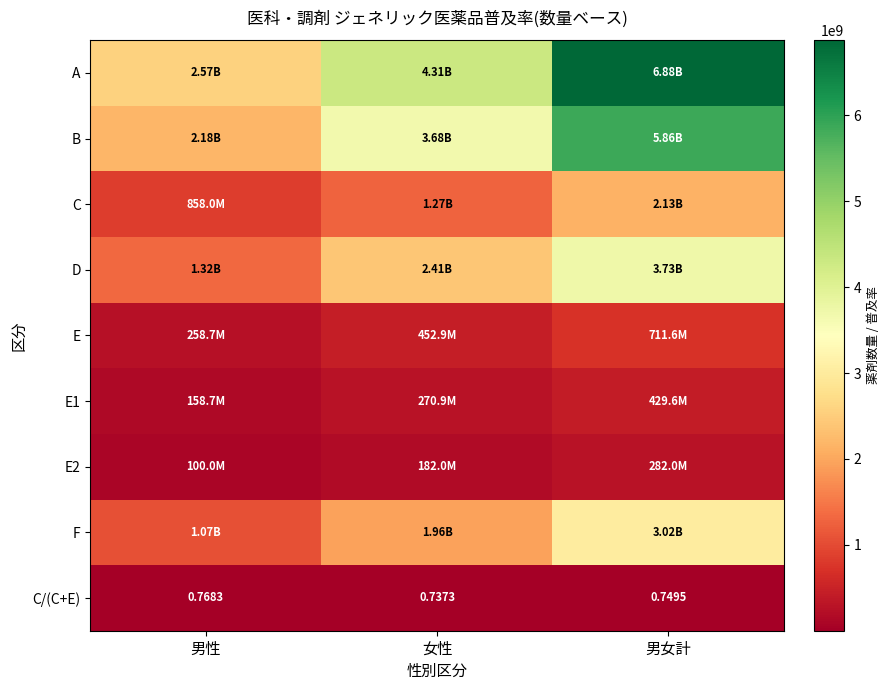

The value of C at 男性 is 376424305.1. True or false?

False